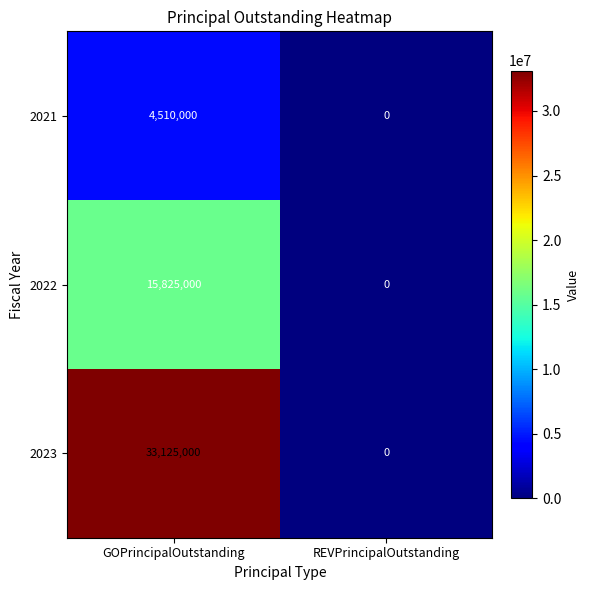

At which category does the chart reach its peak across all series?

GOPrincipalOutstanding